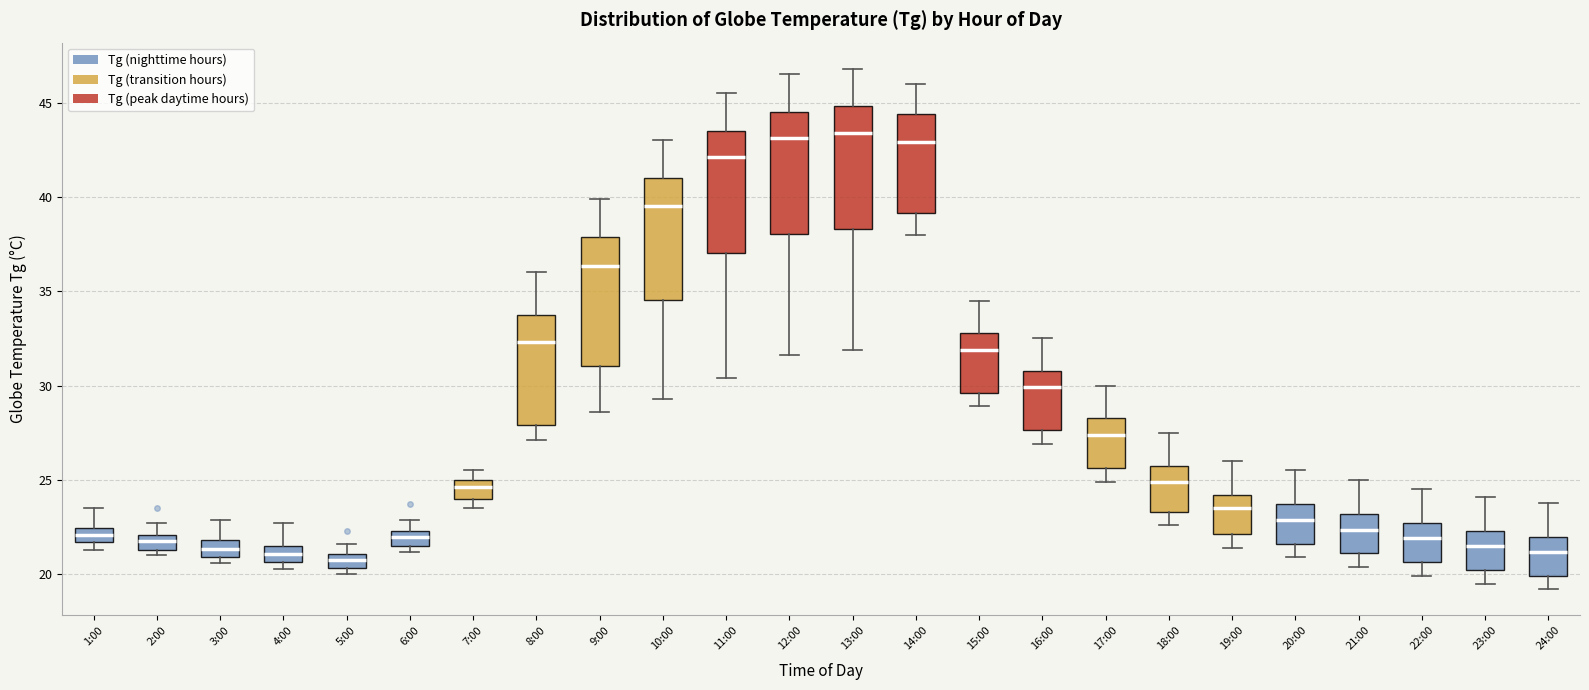

Reading left to right, transcribe this box plot: for each box, give where its median line is, the range the box spans, and where its two whiskers end, as read against the y-axis. The values are not printed on the chart, so give them approximately, as read against the axis.

1:00: median 22.0, box 21.5 to 22.5, whiskers 21.5 (below the box's lower edge) to 23.5
2:00: median 22.0 (inside the box), box 21.5 to 22.0, whiskers 21.0 to 22.5
3:00: median 21.5, box 21.0 to 22.0, whiskers 20.5 to 23.0
4:00: median 21.0, box 20.5 to 21.5, whiskers 20.5 (just below the box's lower edge) to 22.5
5:00: median 21.0 (inside the box), box 20.5 to 21.0, whiskers 20.0 to 21.5
6:00: median 22.0, box 21.5 to 22.5, whiskers 21.0 to 23.0
7:00: median 24.5, box 24.0 to 25.0, whiskers 23.5 to 25.5
8:00: median 32.5, box 28.0 to 33.5, whiskers 27.0 to 36.0
9:00: median 36.5, box 31.0 to 38.0, whiskers 28.5 to 40.0
10:00: median 39.5, box 34.5 to 41.0, whiskers 29.5 to 43.0
11:00: median 42.0, box 37.0 to 43.5, whiskers 30.5 to 45.5
12:00: median 43.0, box 38.0 to 44.5, whiskers 31.5 to 46.5
13:00: median 43.5, box 38.5 to 45.0, whiskers 32.0 to 47.0
14:00: median 43.0, box 39.0 to 44.5, whiskers 38.0 to 46.0
15:00: median 32.0, box 29.5 to 33.0, whiskers 29.0 to 34.5
16:00: median 30.0, box 27.5 to 31.0, whiskers 27.0 to 32.5
17:00: median 27.5, box 25.5 to 28.5, whiskers 25.0 to 30.0
18:00: median 25.0, box 23.5 to 25.5, whiskers 22.5 to 27.5
19:00: median 23.5, box 22.0 to 24.0, whiskers 21.5 to 26.0
20:00: median 23.0, box 21.5 to 23.5, whiskers 21.0 to 25.5
21:00: median 22.5, box 21.0 to 23.0, whiskers 20.5 to 25.0
22:00: median 22.0, box 20.5 to 22.5, whiskers 20.0 to 24.5
23:00: median 21.5, box 20.0 to 22.5, whiskers 19.5 to 24.0
24:00: median 21.0, box 20.0 to 22.0, whiskers 19.0 to 24.0